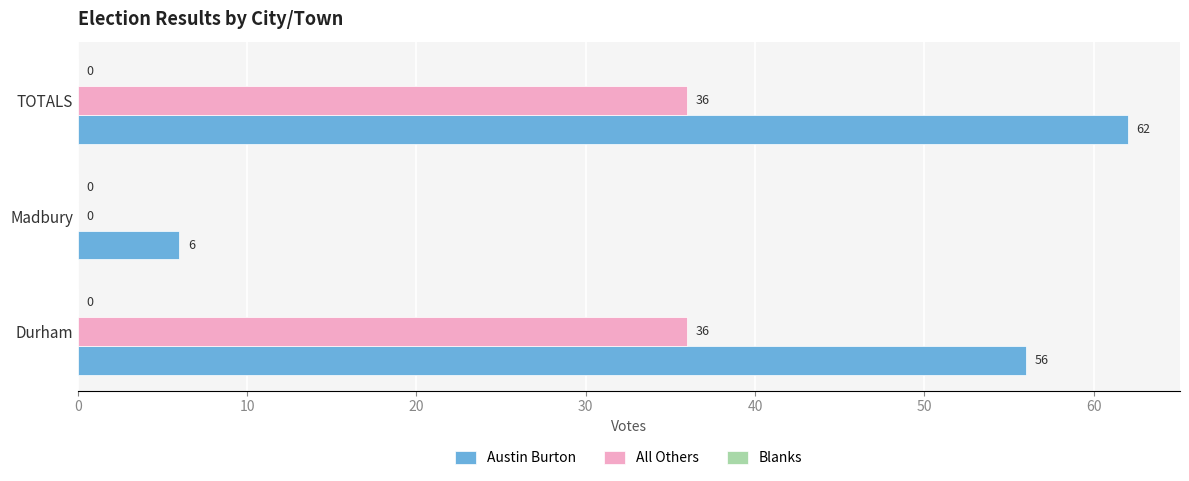

What is the sum of all Austin Burton values?

124